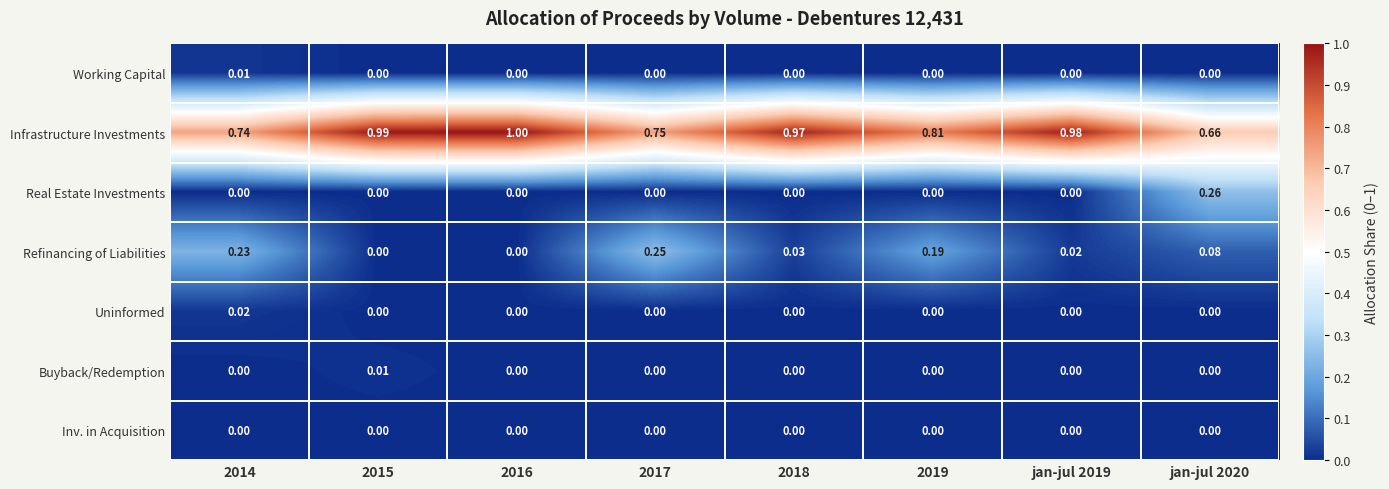

Is the value of Refinancing of Liabilities at 2014 greater than the value of Inv. in Acquisition at 2019?

Yes